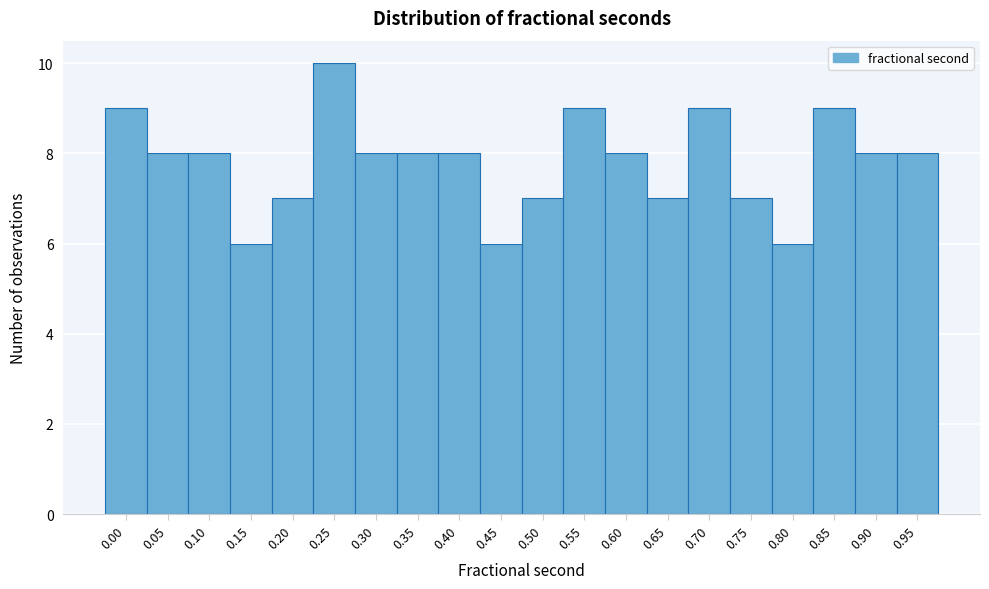

Reading left to right, transcribe all the data shown in this chart.

0.00=9	0.05=8	0.10=8	0.15=6	0.20=7	0.25=10	0.30=8	0.35=8	0.40=8	0.45=6	0.50=7	0.55=9	0.60=8	0.65=7	0.70=9	0.75=7	0.80=6	0.85=9	0.90=8	0.95=8